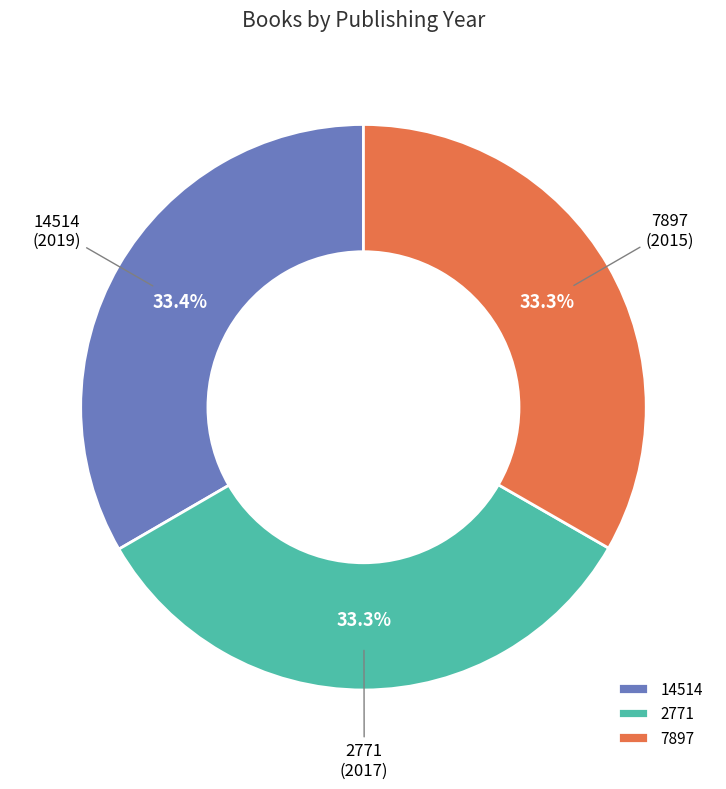

Combined, do 7897 and 2771 account for over 50%?

Yes